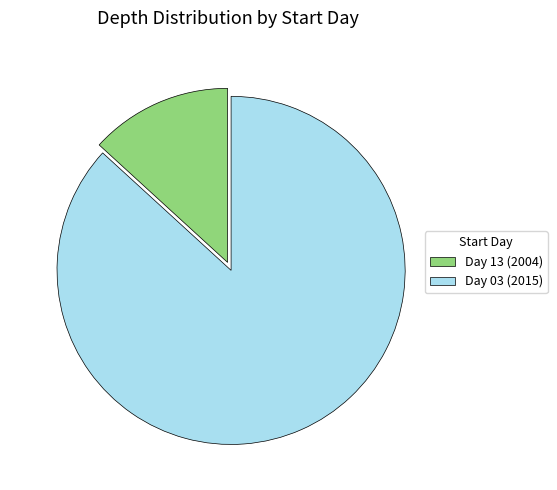

The Day 03 (2015) slice represents 76% of the pie. True or false?

False